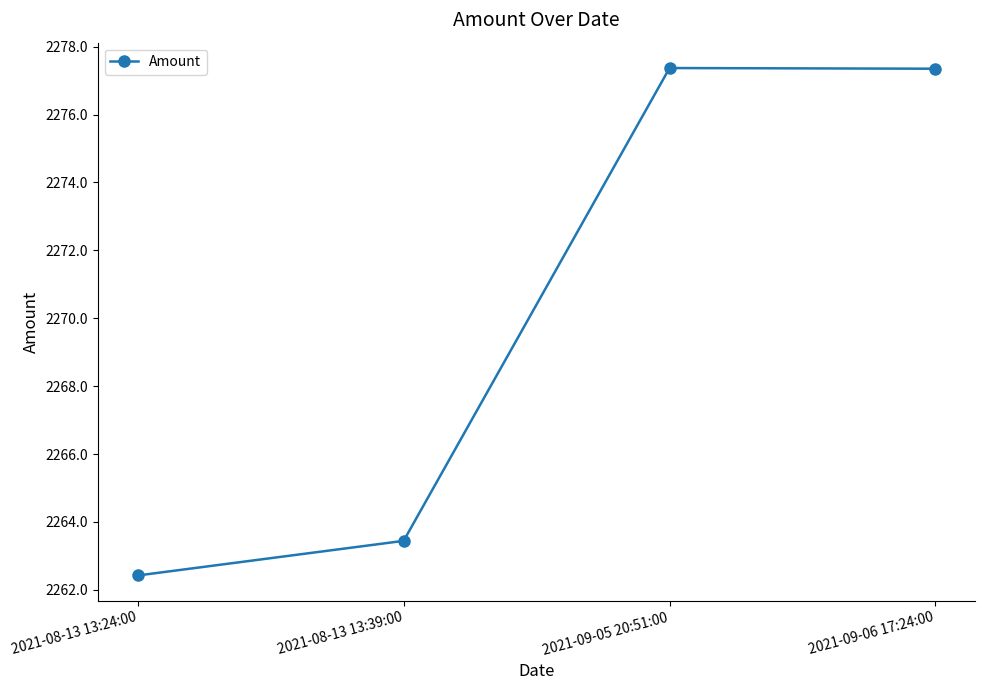

How many data points are above 2277?

2